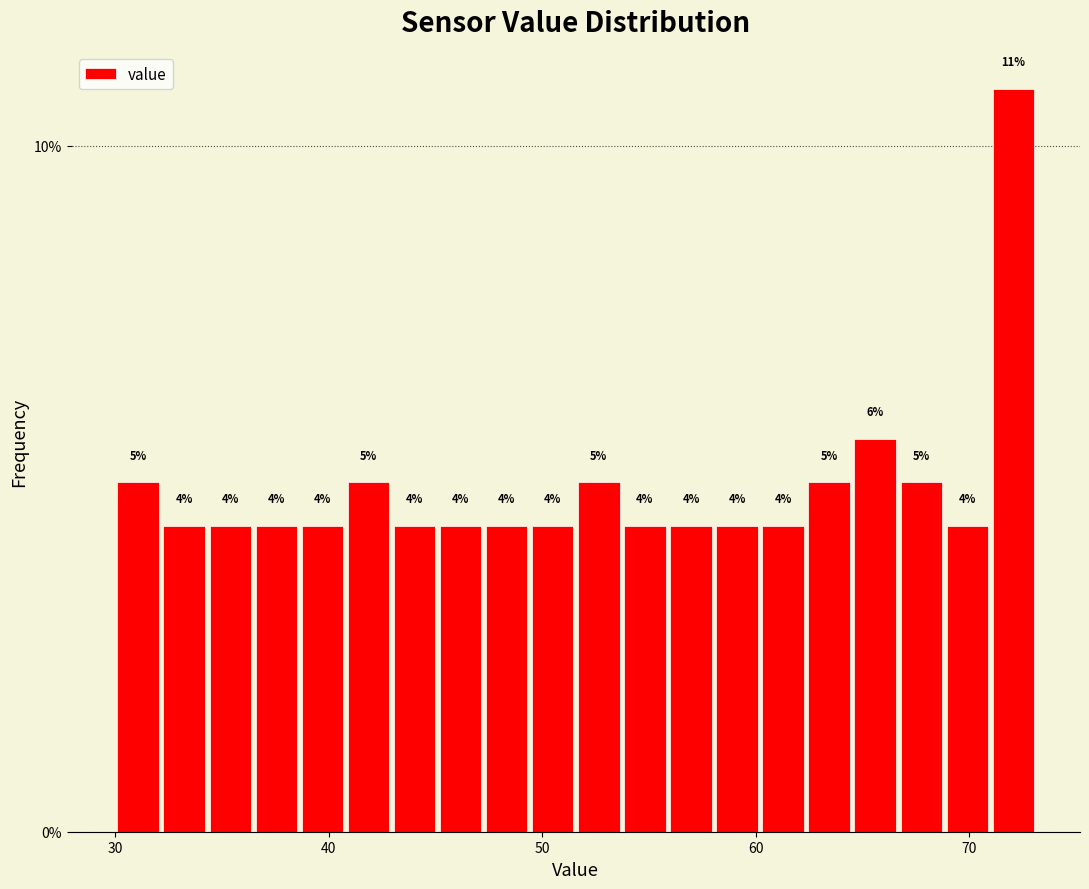

Around what value on the x-axis is the tallest bar? Give the approximate position of its centre, as read against the axis.

72